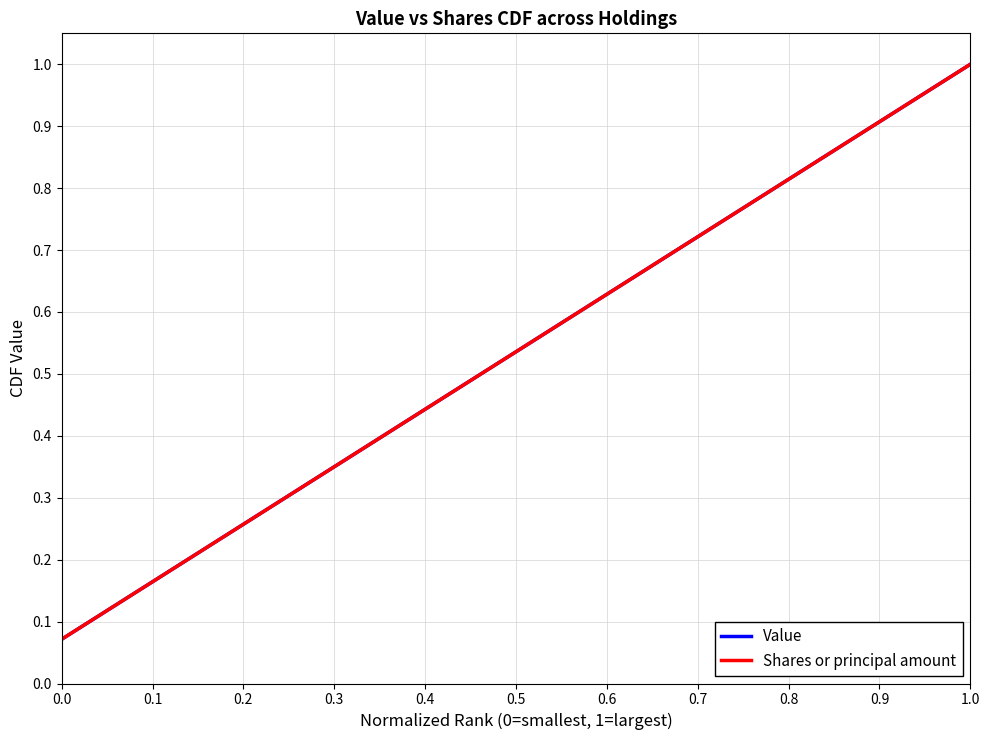

Does the chart display data point markers on the line(s)?

No